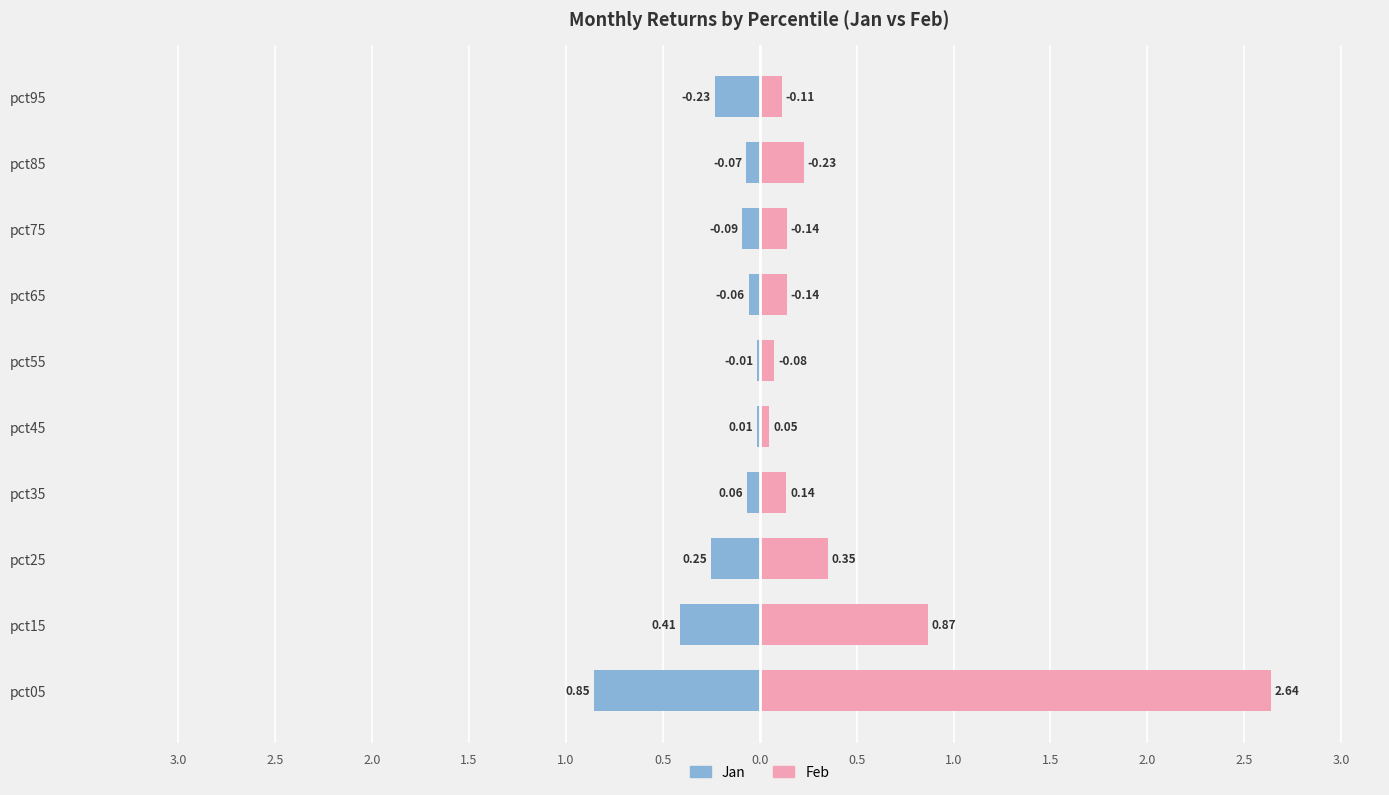

Rank the series by their maximum value, from lowest to highest.

Jan, Feb